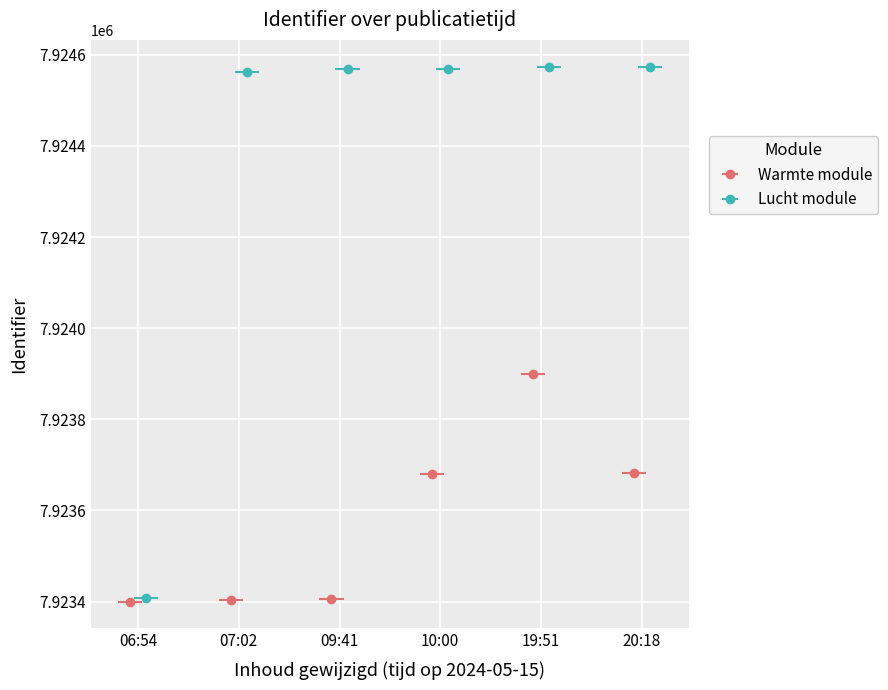

What is the label of the 6th point from the left?

20:18